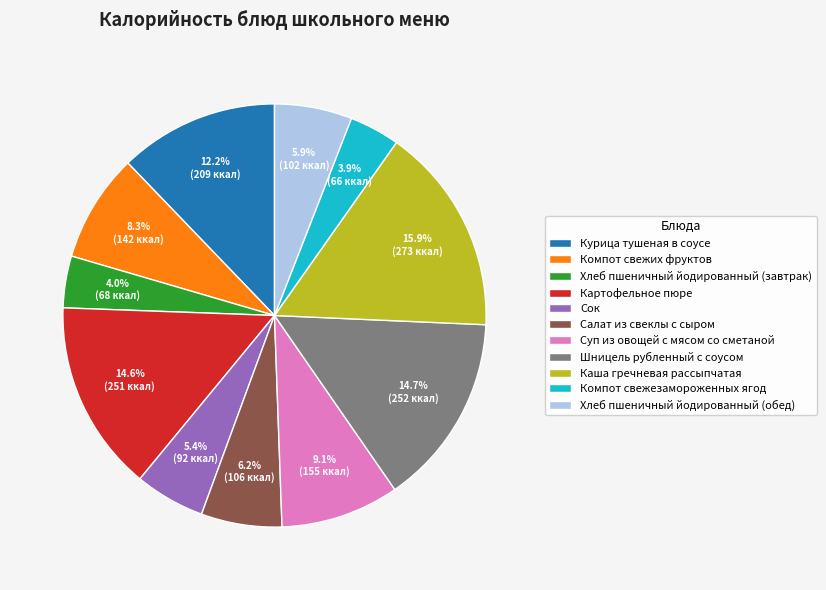

Do Хлеб пшеничный йодированный (обед) and Шницель рубленный с соусом together represent more than half of the pie?

No